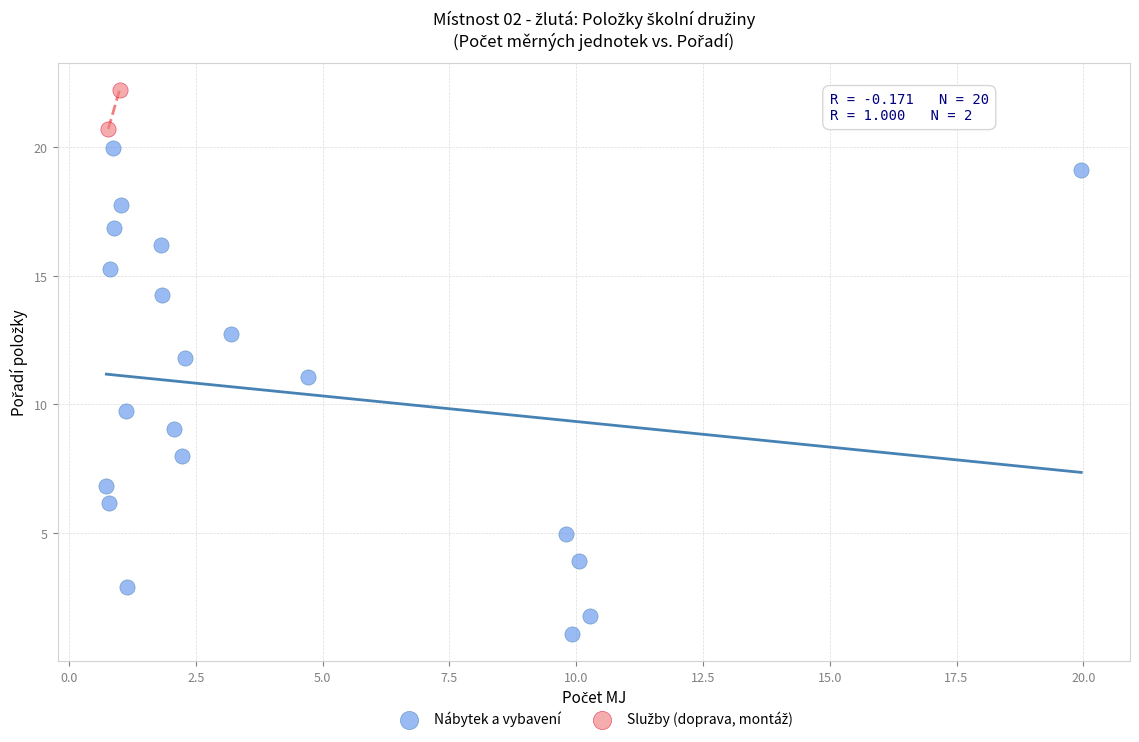

Which series has the widest spread of Y values?

Nábytek a vybavení